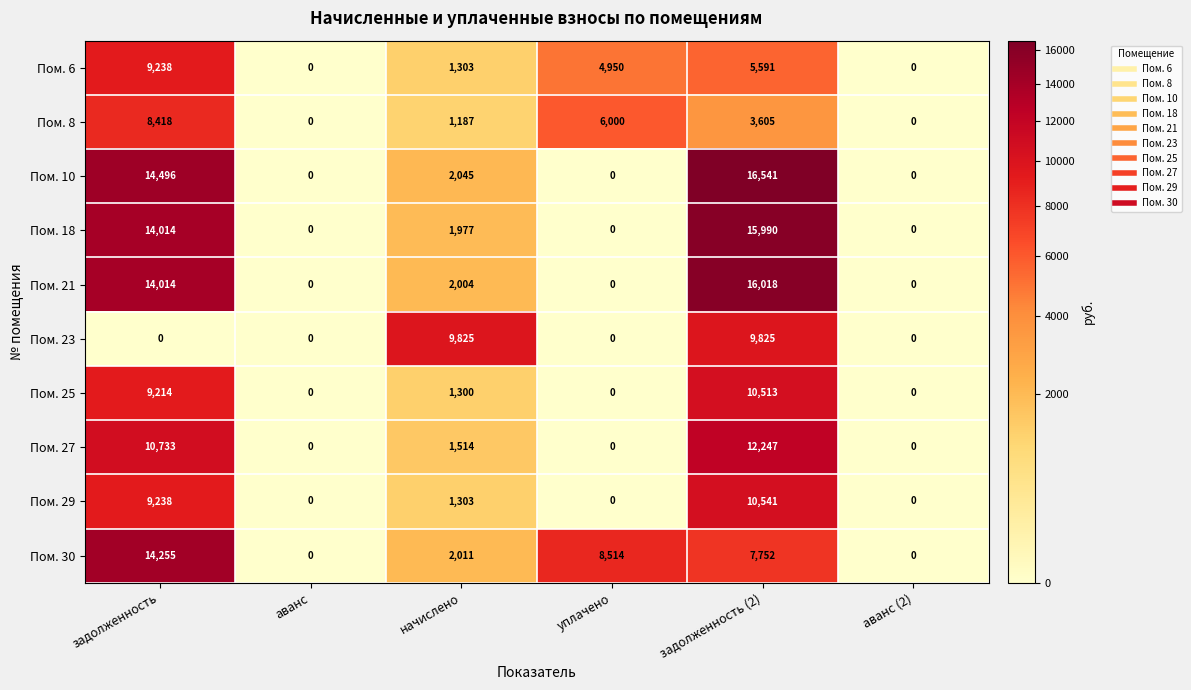

Which series has the largest range (max minus min)?

Пом. 10